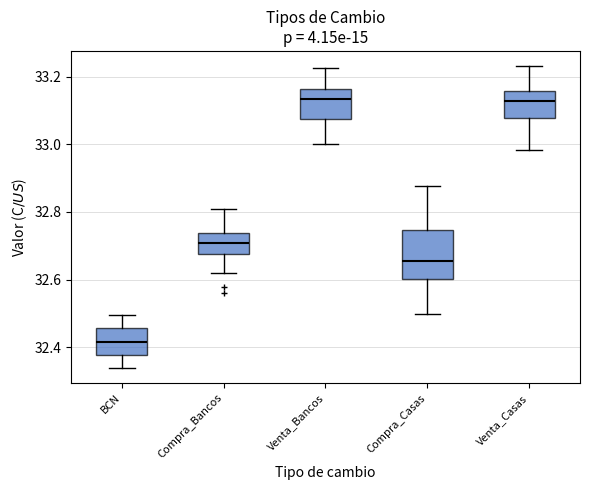

Reading left to right, read every box against the y-axis: the position of its median line, the range the box covers, and the ends of its whiskers. The values are not printed on the chart, so give them approximately, as read against the axis.

BCN: median 32.42, box 32.38 to 32.46, whiskers 32.34 to 32.50
Compra_Bancos: median 32.70, box 32.68 to 32.74, whiskers 32.62 to 32.80
Venta_Bancos: median 33.14, box 33.08 to 33.16, whiskers 33.00 to 33.22
Compra_Casas: median 32.66, box 32.60 to 32.74, whiskers 32.50 to 32.88
Venta_Casas: median 33.12, box 33.08 to 33.16, whiskers 32.98 to 33.24